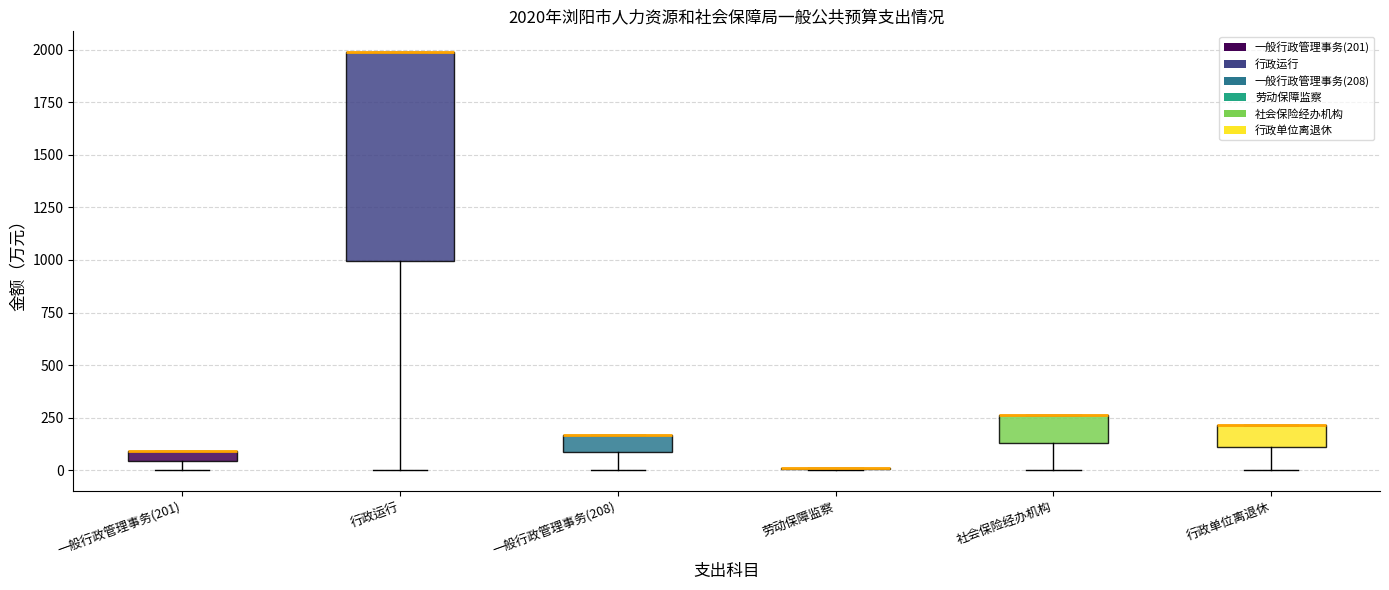

Comparing the boxes themselves (not the whiskers), which one is the tallest?

行政运行